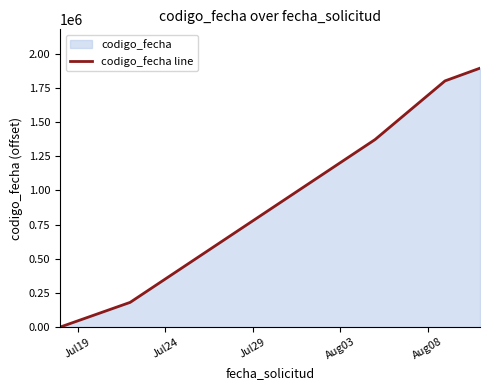

What is the difference between the maximum and second lowest values?

1714221